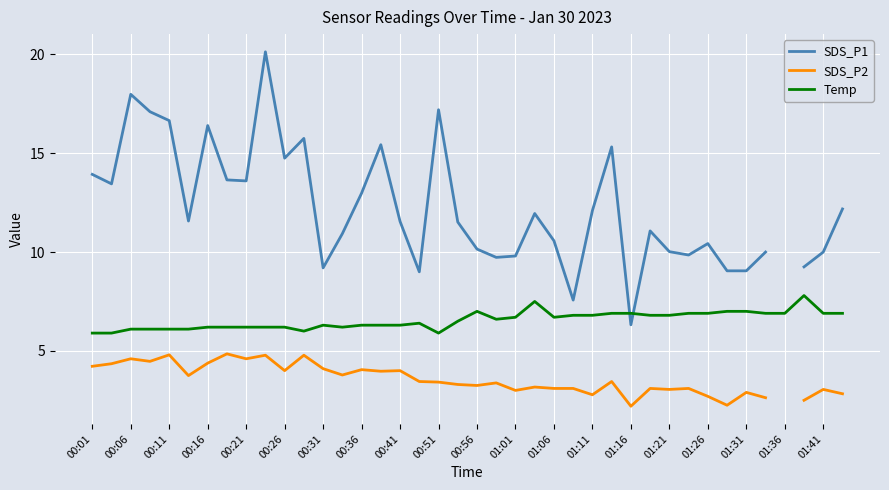

What is the maximum value for Temp?

7.8